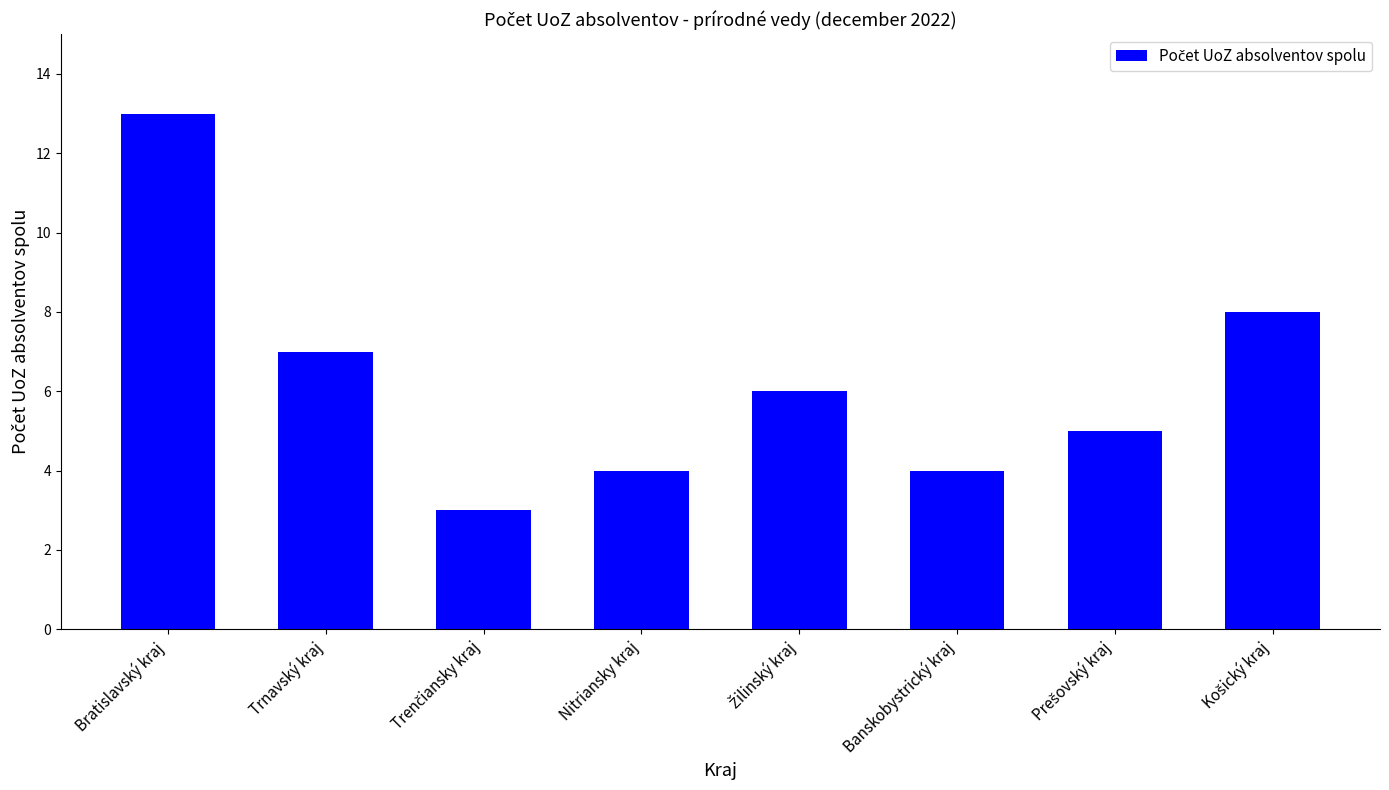

Reading right to left, what are all the values shown in this chart?

8	5	4	6	4	3	7	13